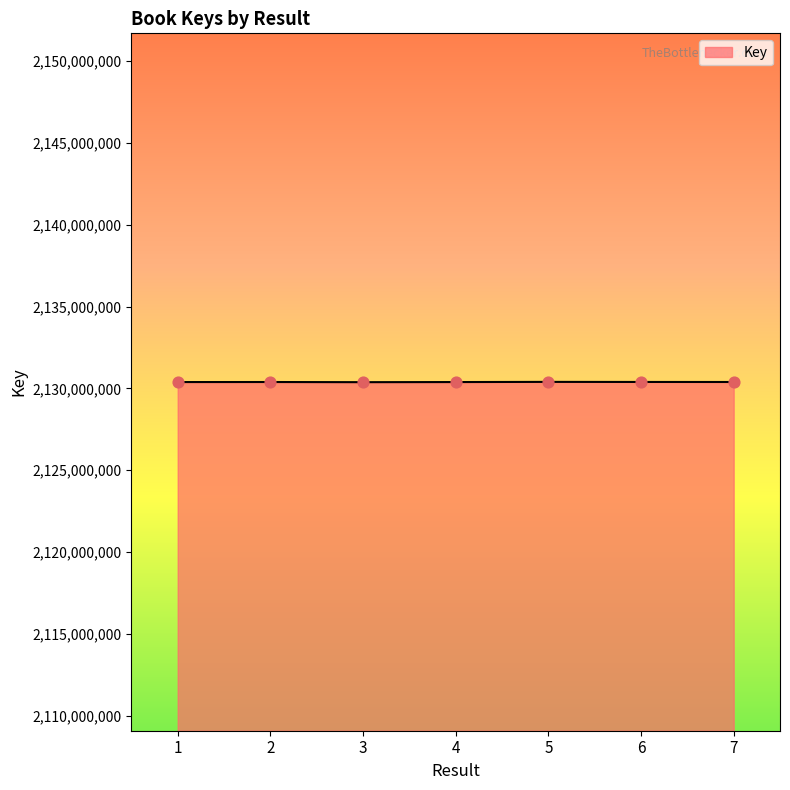

What is the change in value from 1 to 3?

-7270